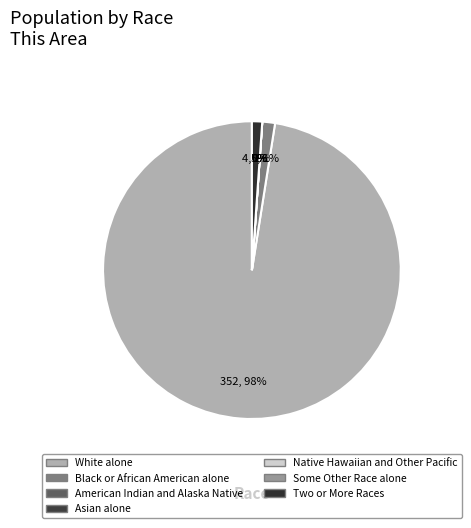

What percentage is NOT represented by Native Hawaiian and Other Pacific?

100.0%